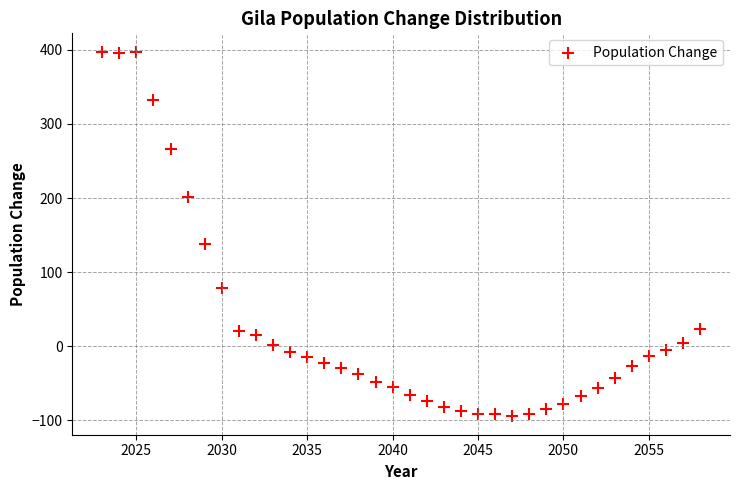

What is the range of Y values (max minus min)?

492.4